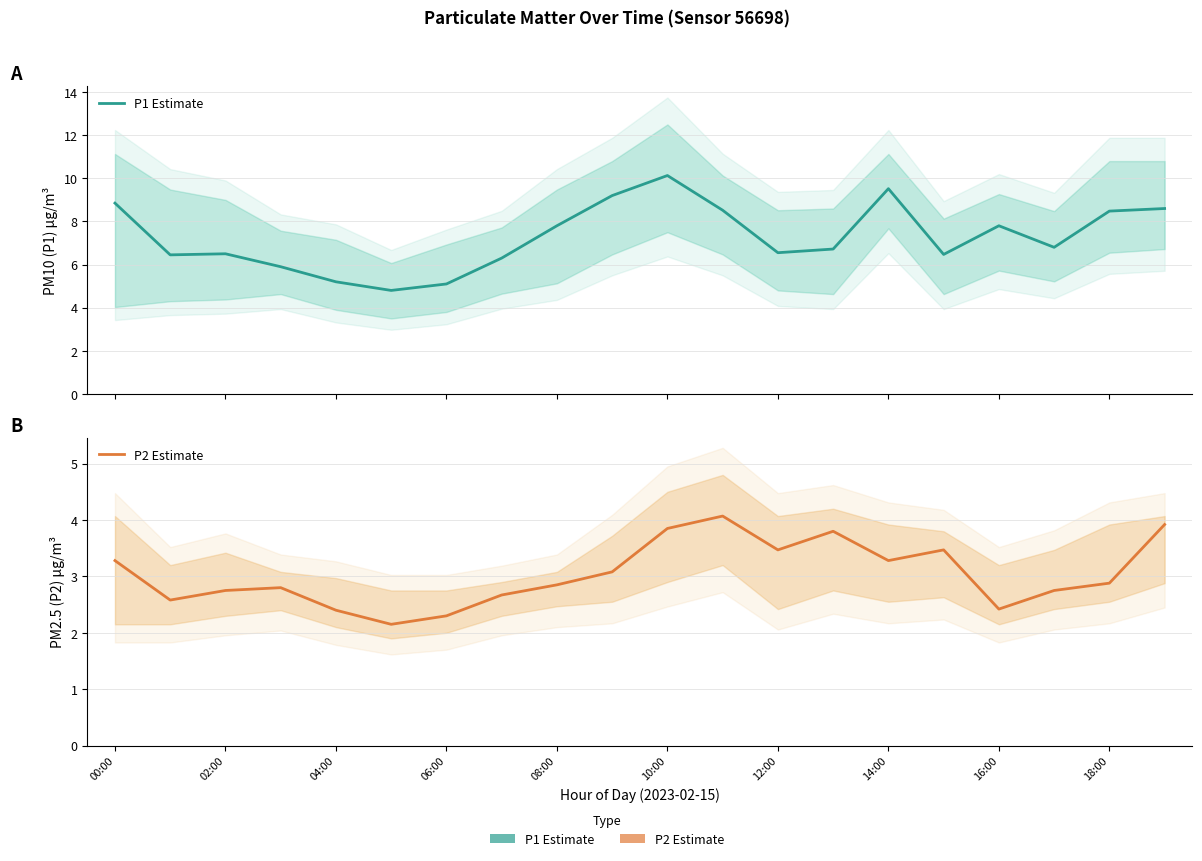

Which series has the largest total across all categories?

P1 Estimate